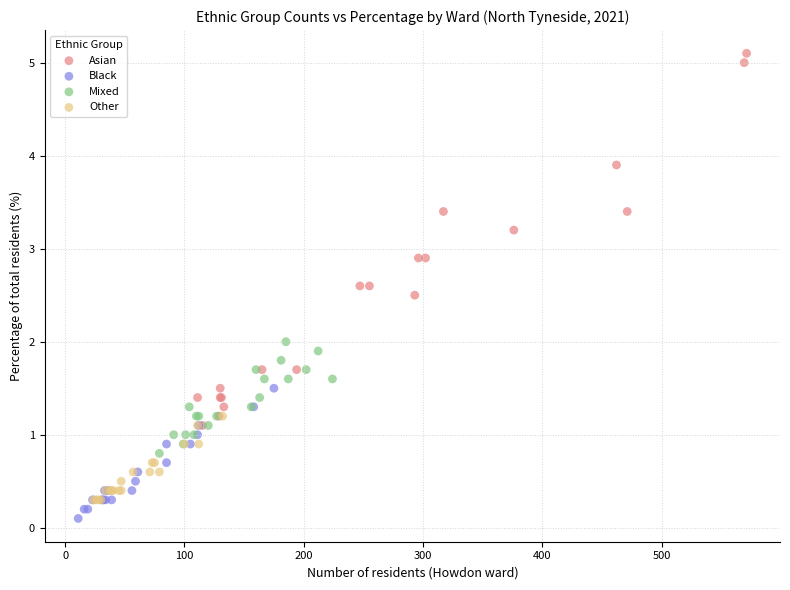

Which series contains the highest Y value?

Asian